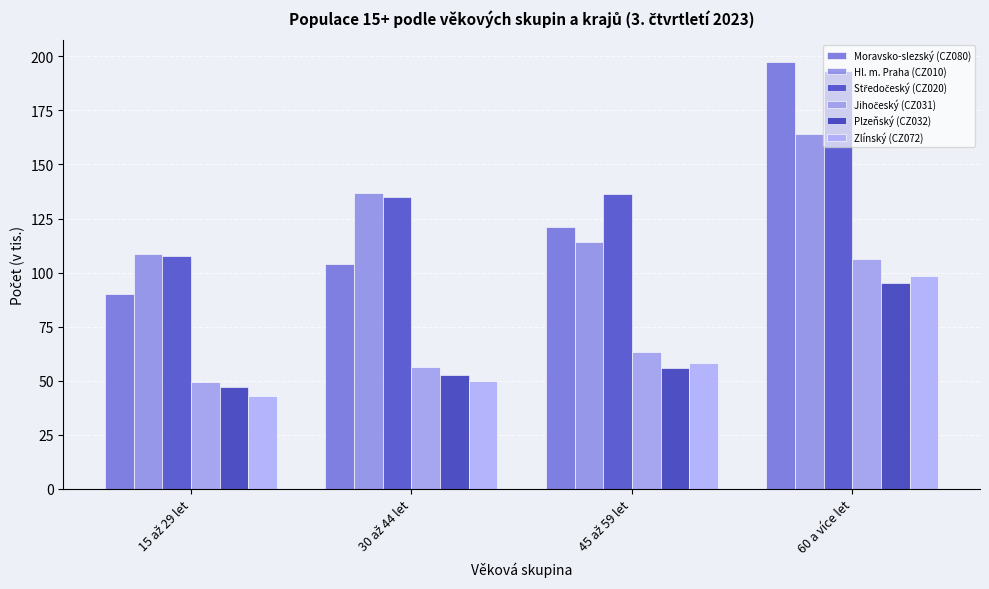

Reading left to right, what are all the values shown in this chart?

Moravsko-slezský (CZ080): 90.2	104.2	121.3	197.5
Hl. m. Praha (CZ010): 108.5	136.9	114.2	164.0
Středočeský (CZ020): 107.8	135.1	136.3	193.3
Jihočeský (CZ031): 49.3	56.5	63.1	106.3
Plzeňský (CZ032): 47.2	52.6	56.1	95.2
Zlínský (CZ072): 42.8	49.9	58.0	98.5